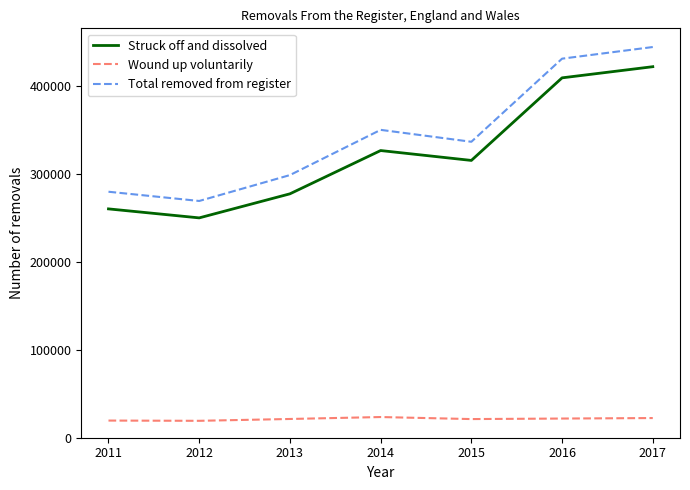

Which category has the highest value across all series?

2017